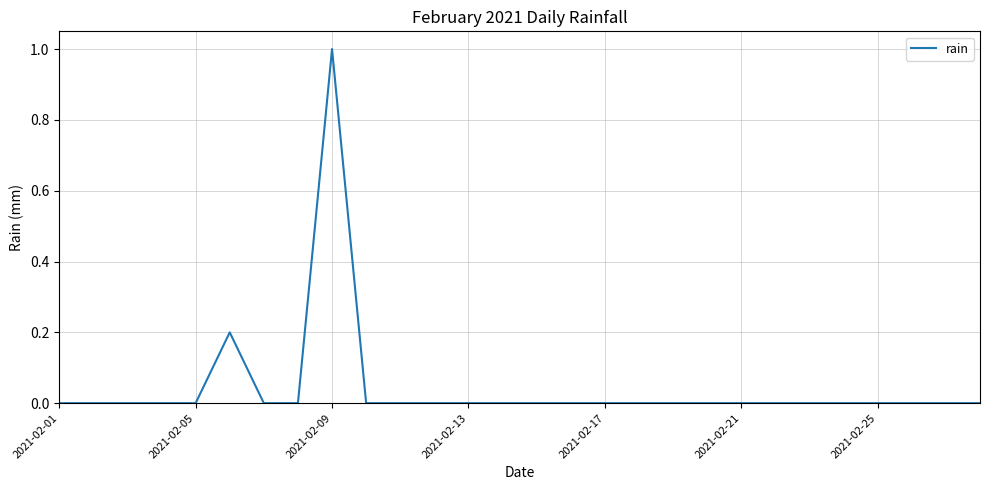

Reading left to right, what are all the values shown in this chart?

0.0	0.0	0.0	0.0	0.0	0.2	0.0	0.0	1.0	0.0	0.0	0.0	0.0	0.0	0.0	0.0	0.0	0.0	0.0	0.0	0.0	0.0	0.0	0.0	0.0	0.0	0.0	0.0